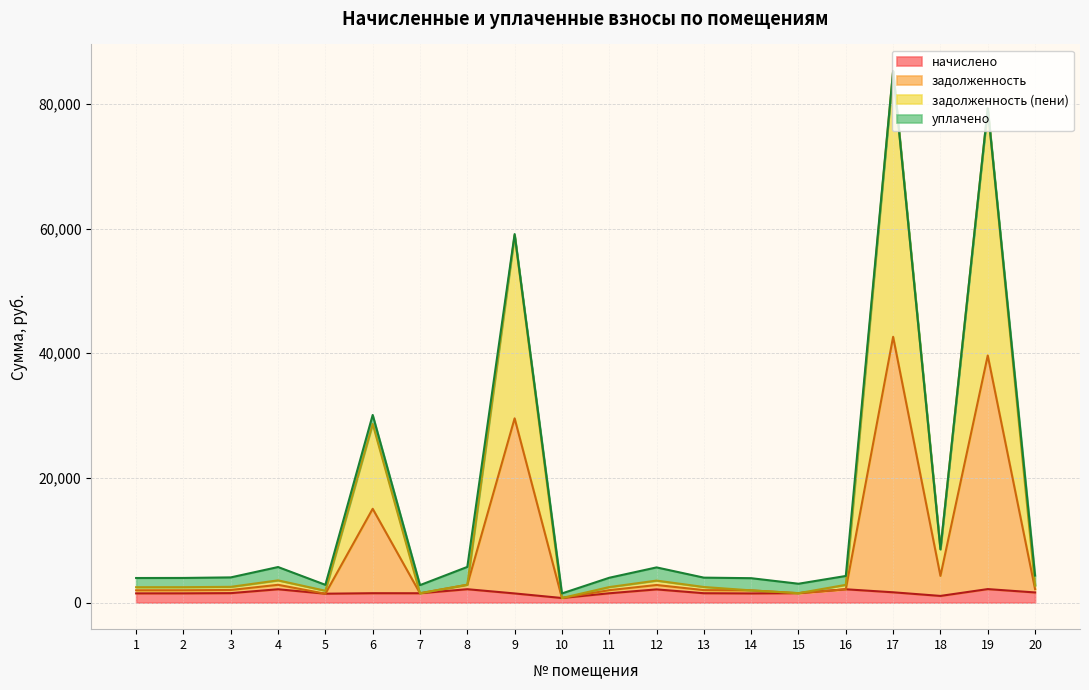

At which label does начислено first exceed 1504?

3